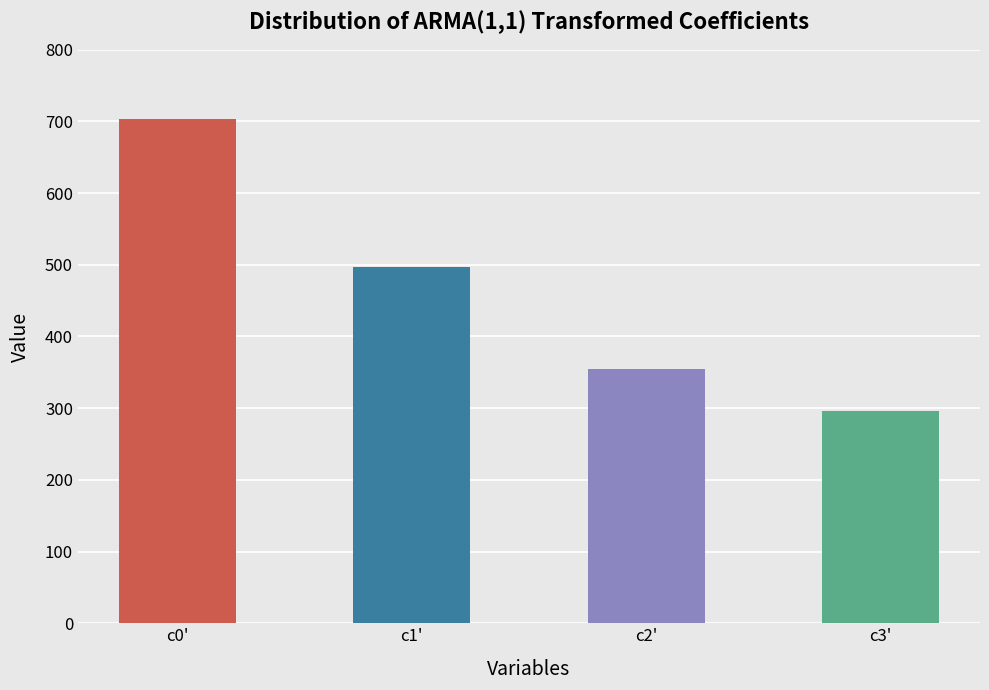

At which label is the value closest to 499?

c1'